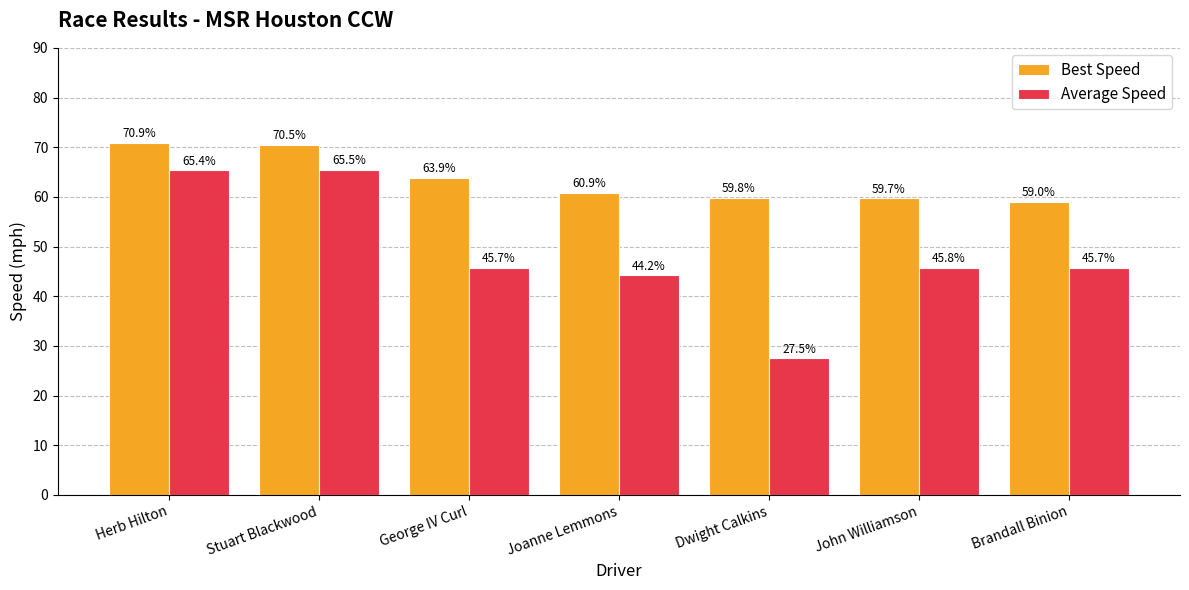

How many bars are there in total?

14